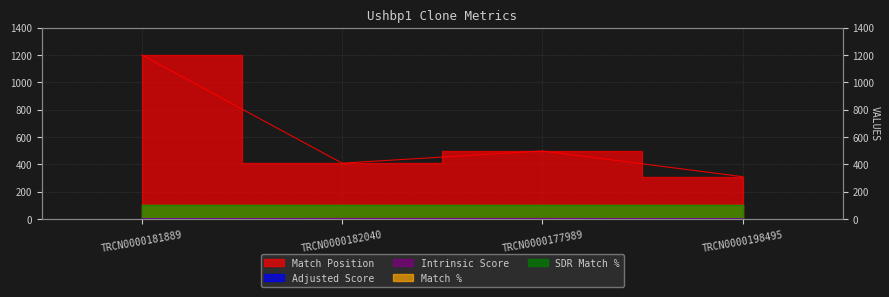

True or false: Match Position and Intrinsic Score intersect in this chart.

False